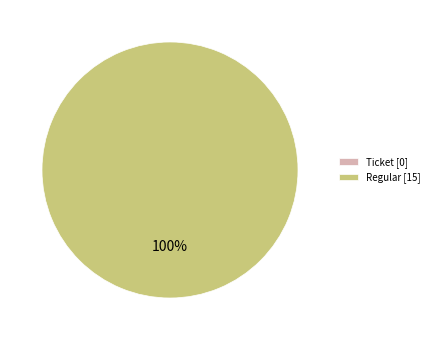

The Ticket slice represents 0% of the pie. True or false?

True